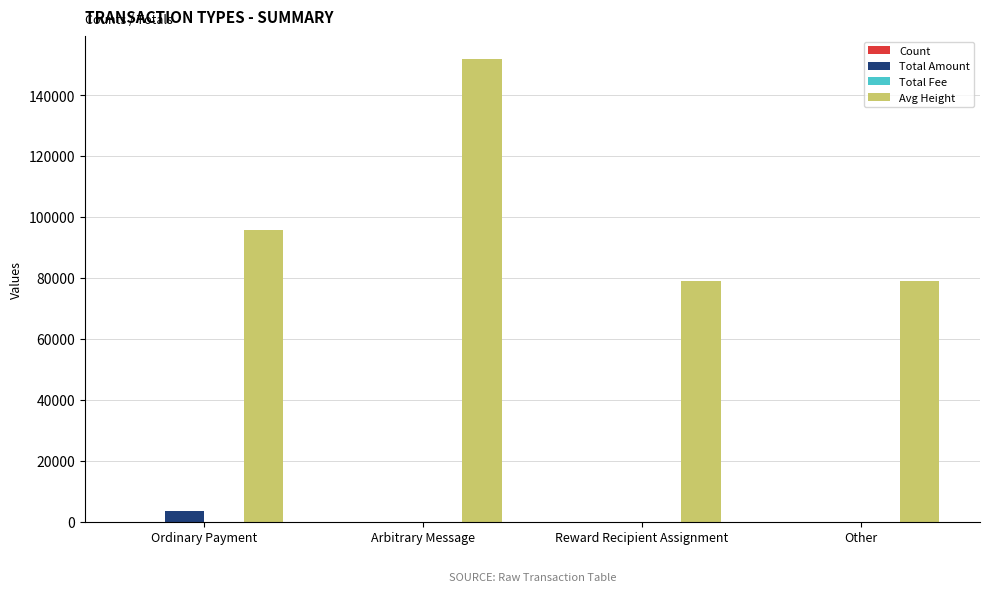

At which label is Avg Height closest to 115430?

Ordinary Payment